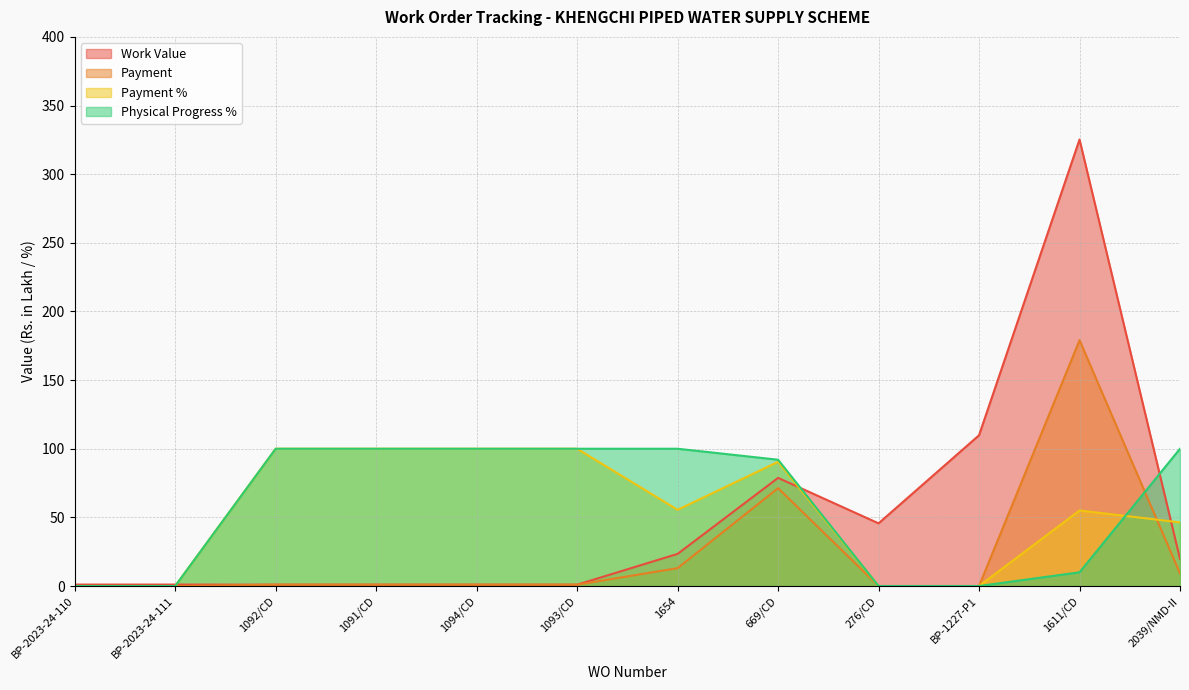

Reading left to right, list all the values displayed in this chart.

Work Value: 1.1	1.1	1.0	1.0	1.0	1.0	23.4	78.8	45.7	109.8	325.2	19.8
Payment: 0.0	0.0	1.0	1.0	1.0	1.0	13.0	71.3	0.0	0.0	179.1	9.2
Payment %: 0.0	0.0	100.0	100.0	100.0	100.0	55.5	90.5	0.0	0.0	55.0	46.3
Physical Progress %: 0.0	0.0	100.0	100.0	100.0	100.0	100.0	92.0	0.0	0.0	10.0	100.0